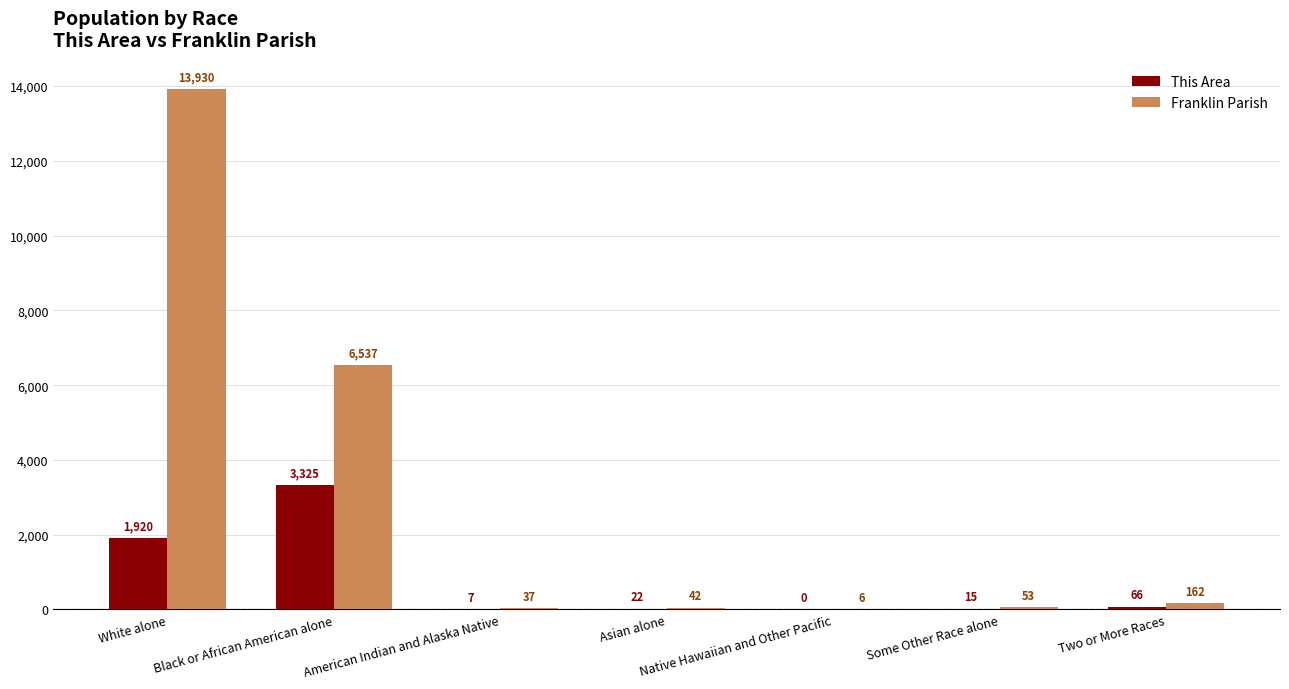

Read the Franklin Parish value at Black or African American alone, to the nearest 50.

6550